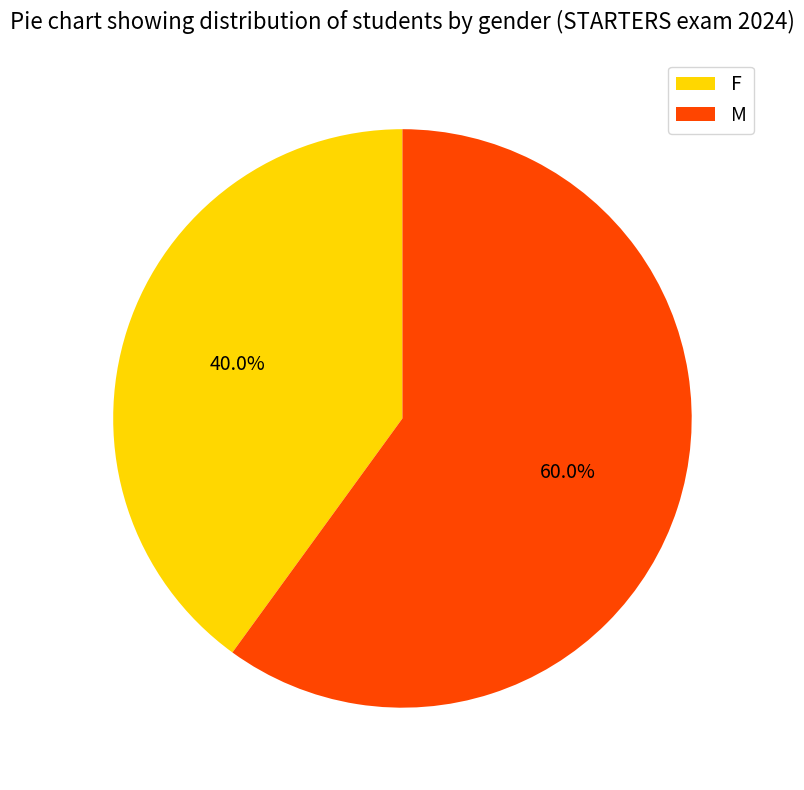

Which slice is the smallest?

F